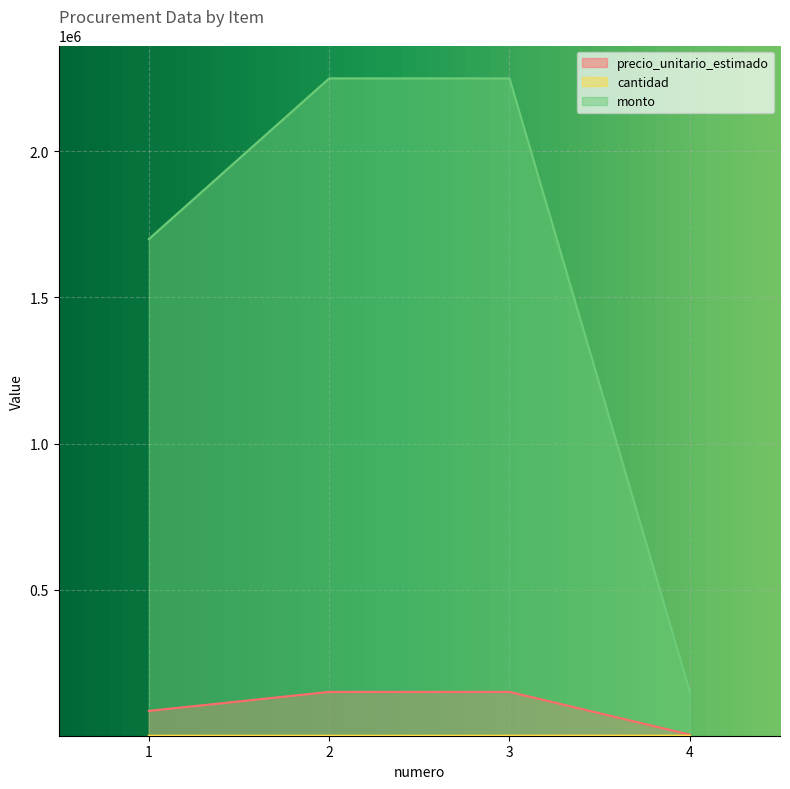

Count the precio_unitario_estimado values in the range 85000 to 150000.

3